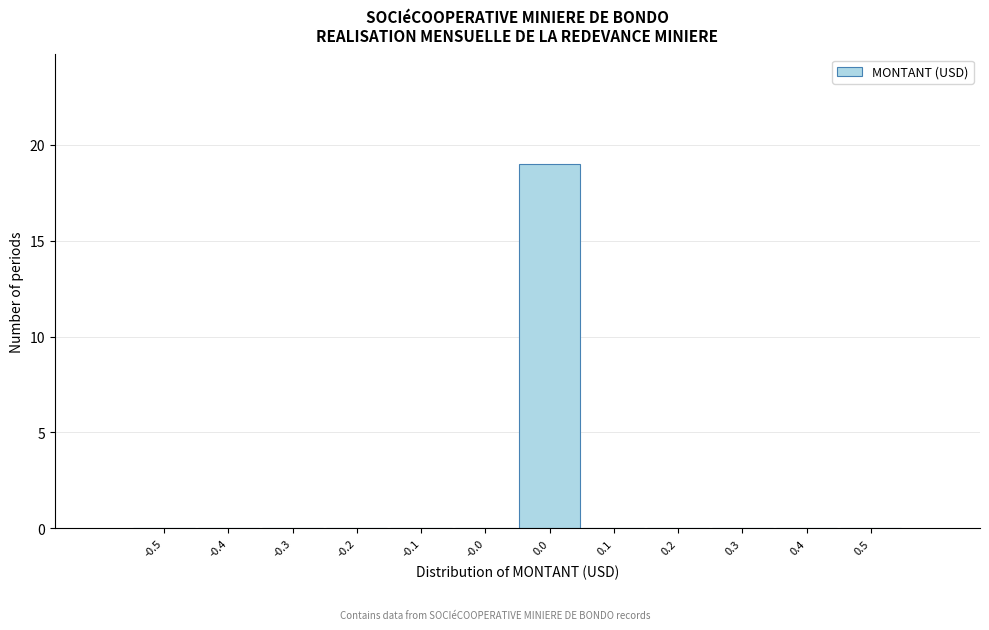

Reading right to left, what are all the values shown in this chart?

0.5=0	0.4=0	0.3=0	0.2=0	0.1=0	0.0=19	-0.0=0	-0.1=0	-0.2=0	-0.3=0	-0.4=0	-0.5=0